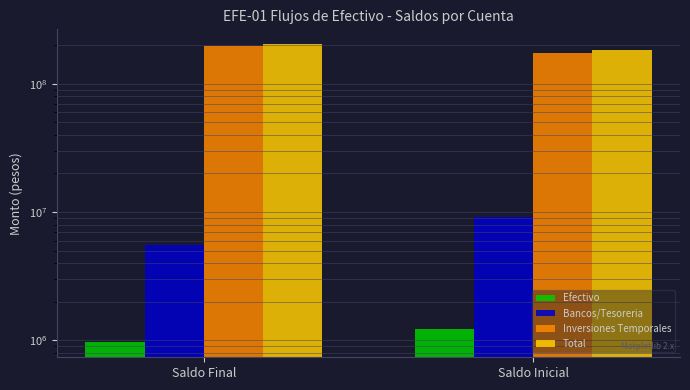

Which series has the largest total across all categories?

Total